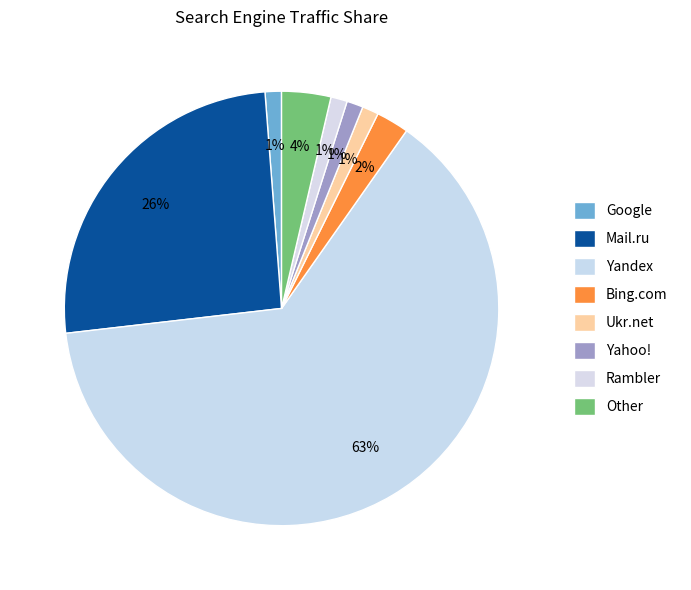

Approximately how many times larger is the value at Yandex compared to Yahoo!?

52.0